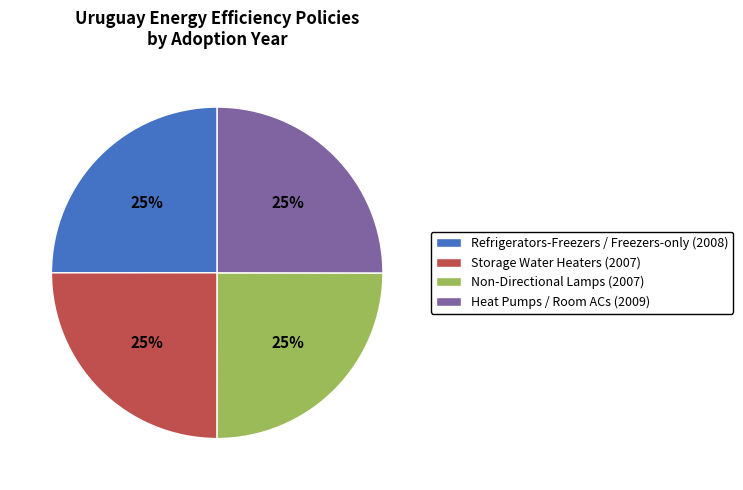

To the nearest percent, what is the average slice percentage?

25%